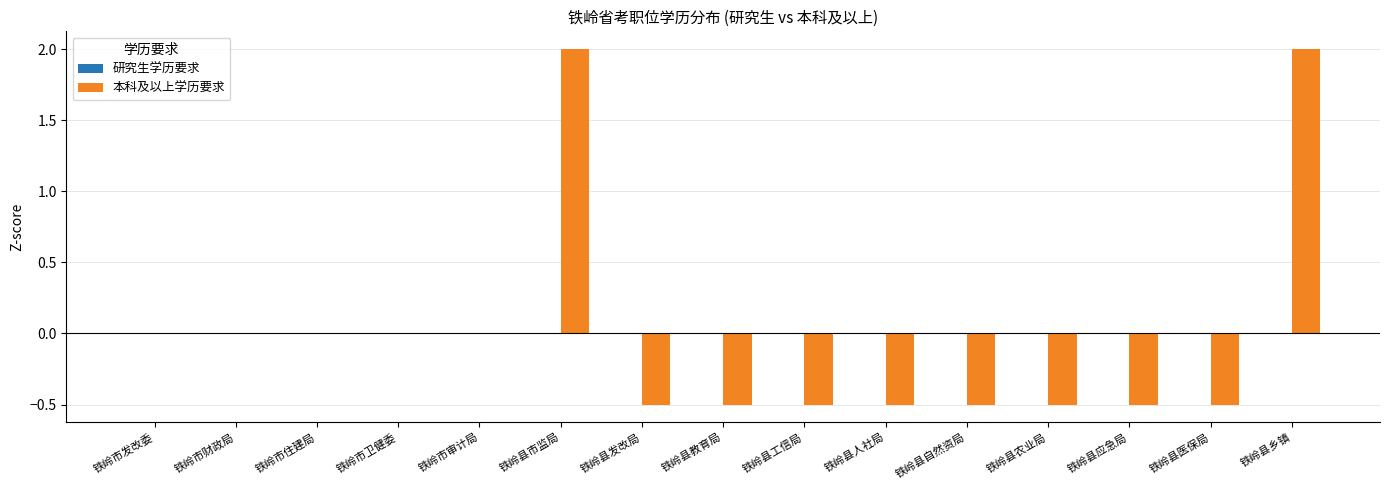

True or false: the data shows 0.0 at 铁岭市卫健委.

True